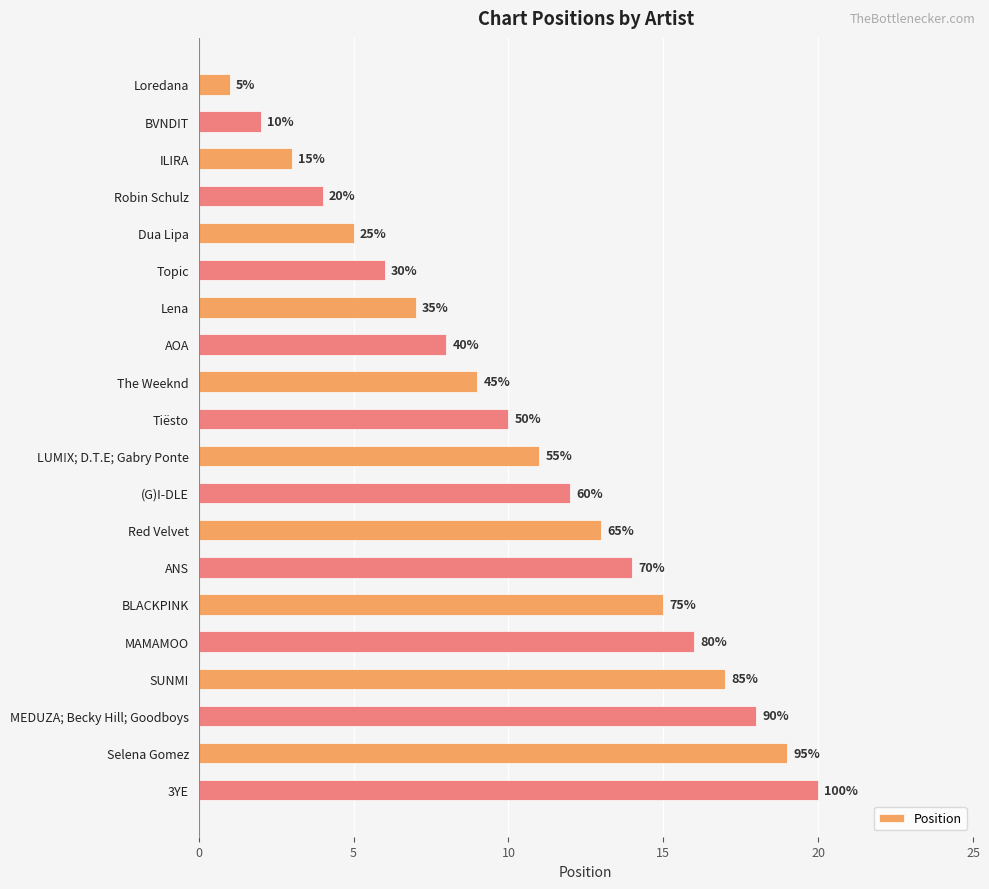

Are the bars horizontal?

Yes